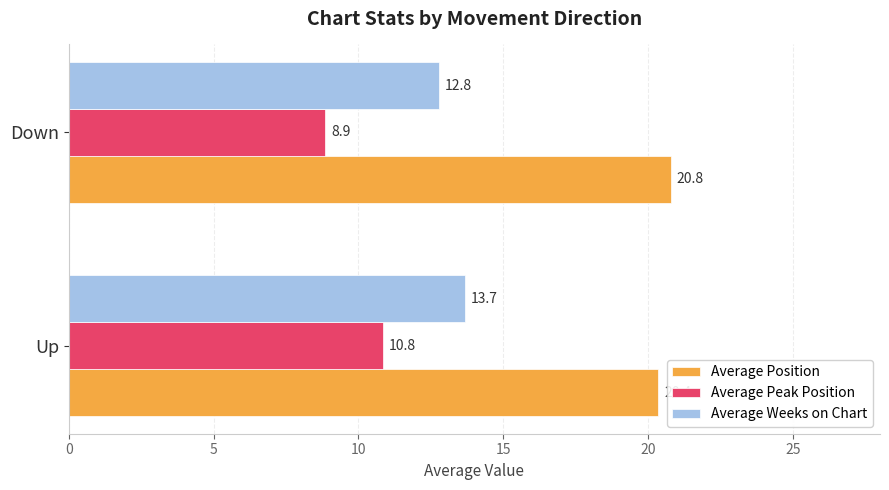

What is the average value of the Average Peak Position series?

9.9